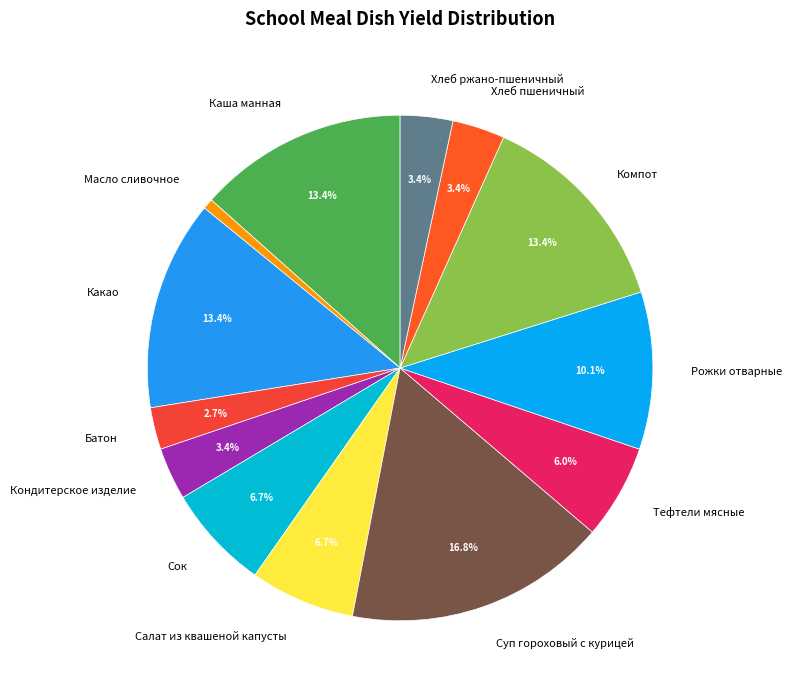

To the nearest percent, what is the difference between the largest and smallest slice percentages?

16%